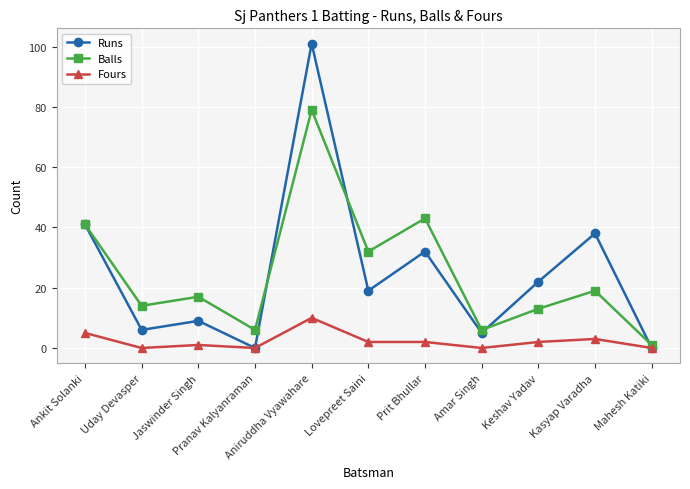

At which label is Fours closest to 5?

Ankit Solanki